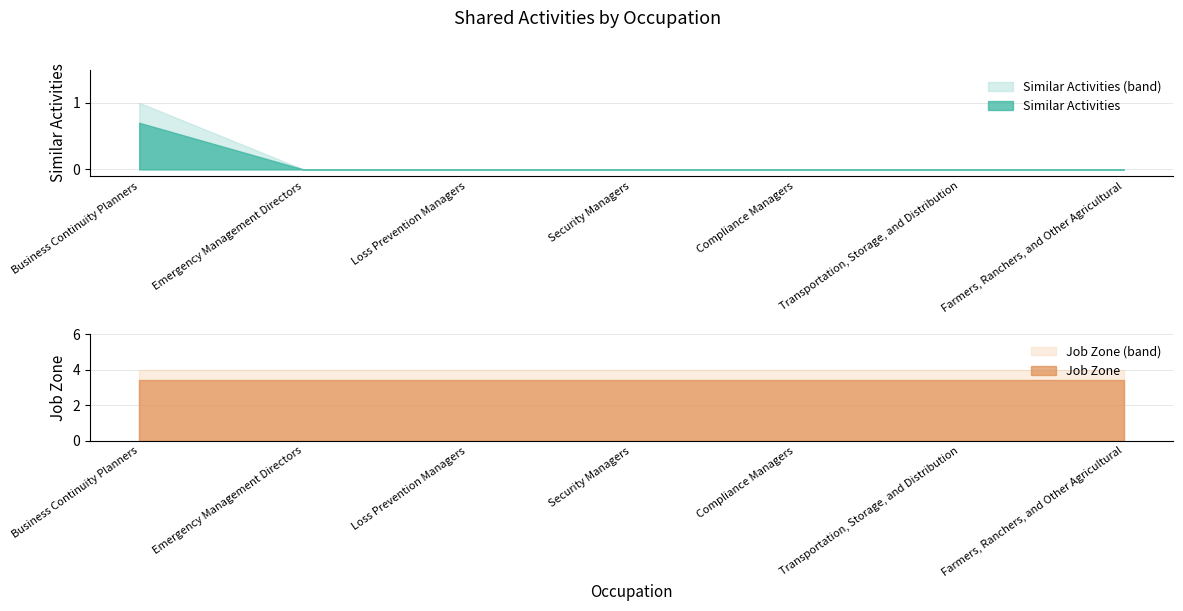

Is it true that Similar Activities (band) equals 0.6 at Emergency Management Directors?

False